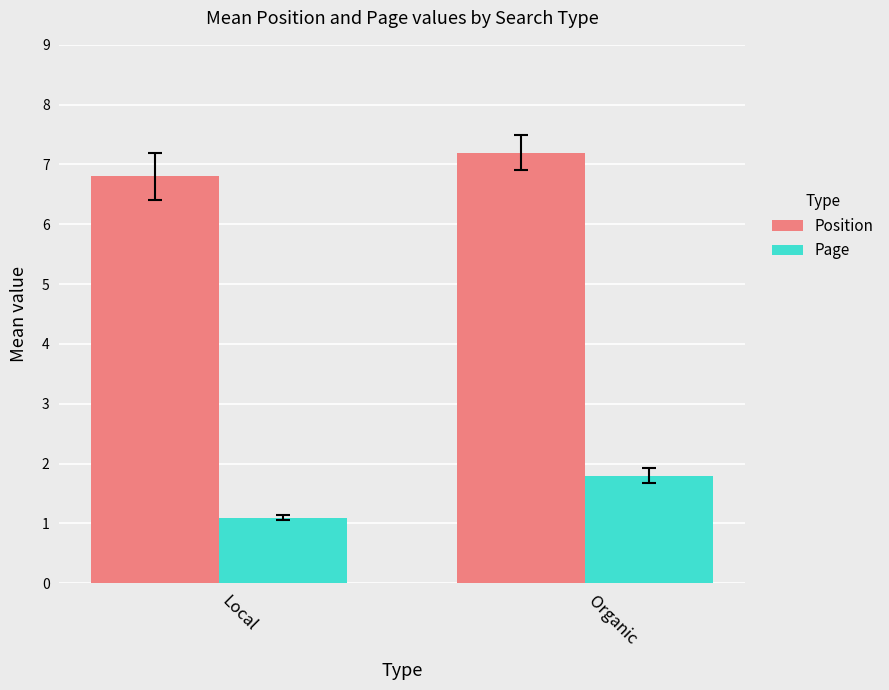

How many Position values are between 6 and 7?

1